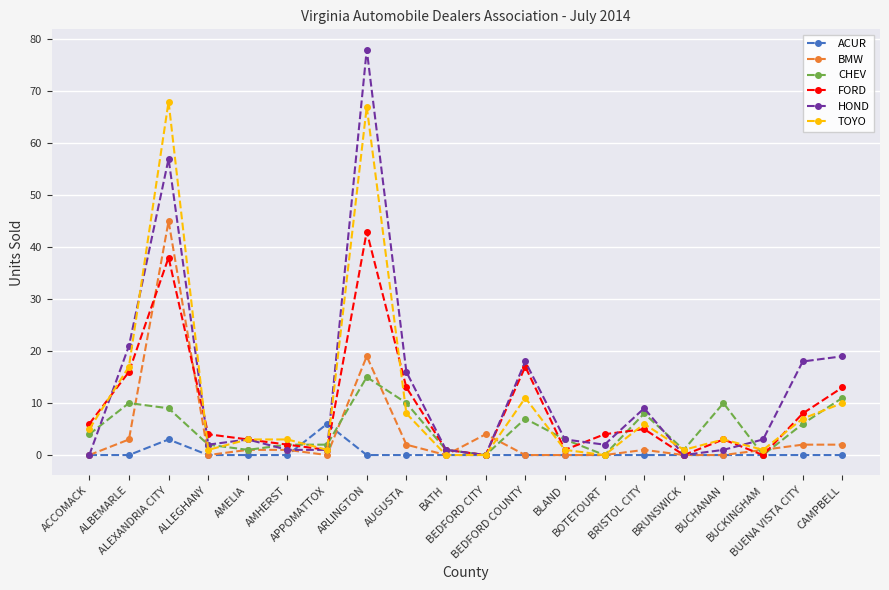

What is the sum of all CHEV values?

102